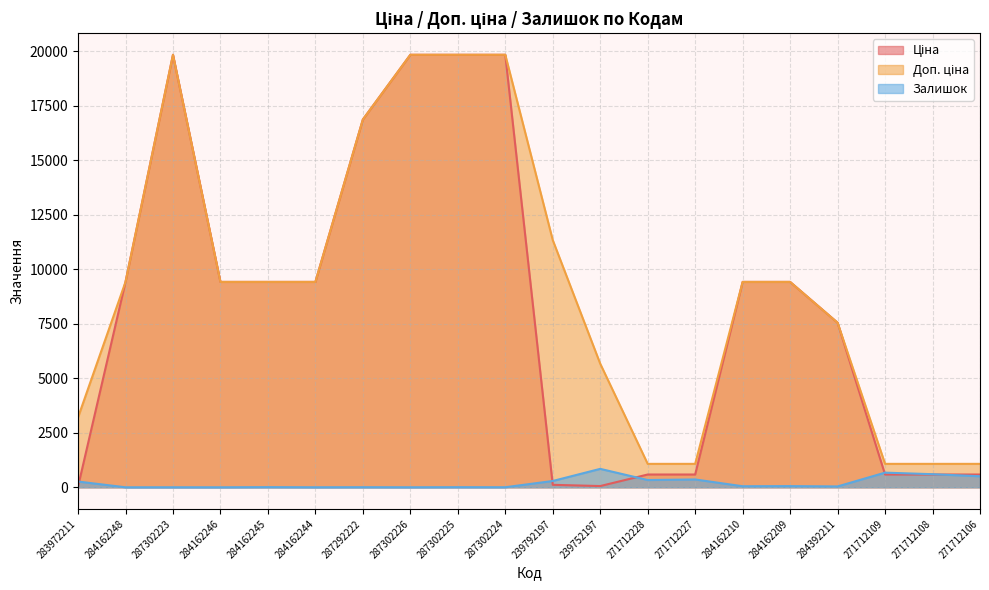

Reading right to left, extract all data points from this chart.

Ціна: 586.0	586.0	586.0	7545.9	9416.9	9416.9	586.0	586.0	56.7	113.3	19831.1	19831.1	19831.1	16863.2	9416.9	9416.9	9416.9	19831.1	9416.9	32.0
Доп. ціна: 1074.5	1074.5	1074.5	7545.9	9416.9	9416.9	1074.5	1074.5	5667.0	11334.0	19831.1	19831.1	19831.1	16863.2	9416.9	9416.9	9416.9	19831.1	9416.9	3205.0
Залишок: 506.0	600.0	672.0	39.0	54.0	48.0	359.0	333.0	845.0	289.0	3.0	5.0	1.0	4.0	1.0	7.0	0.0	1.0	0.0	264.0